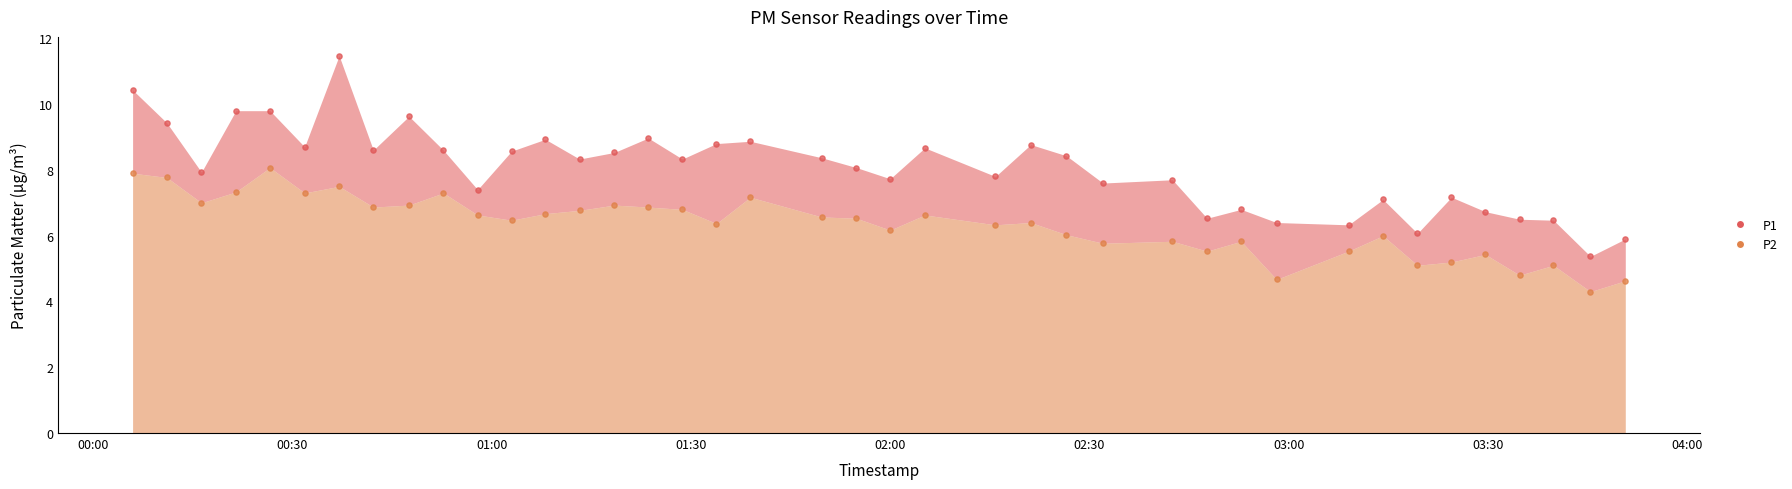

Is the value of P1 at 2022-12-18T00:16:17 greater than the value of P2 at 2022-12-18T02:58:11?

Yes